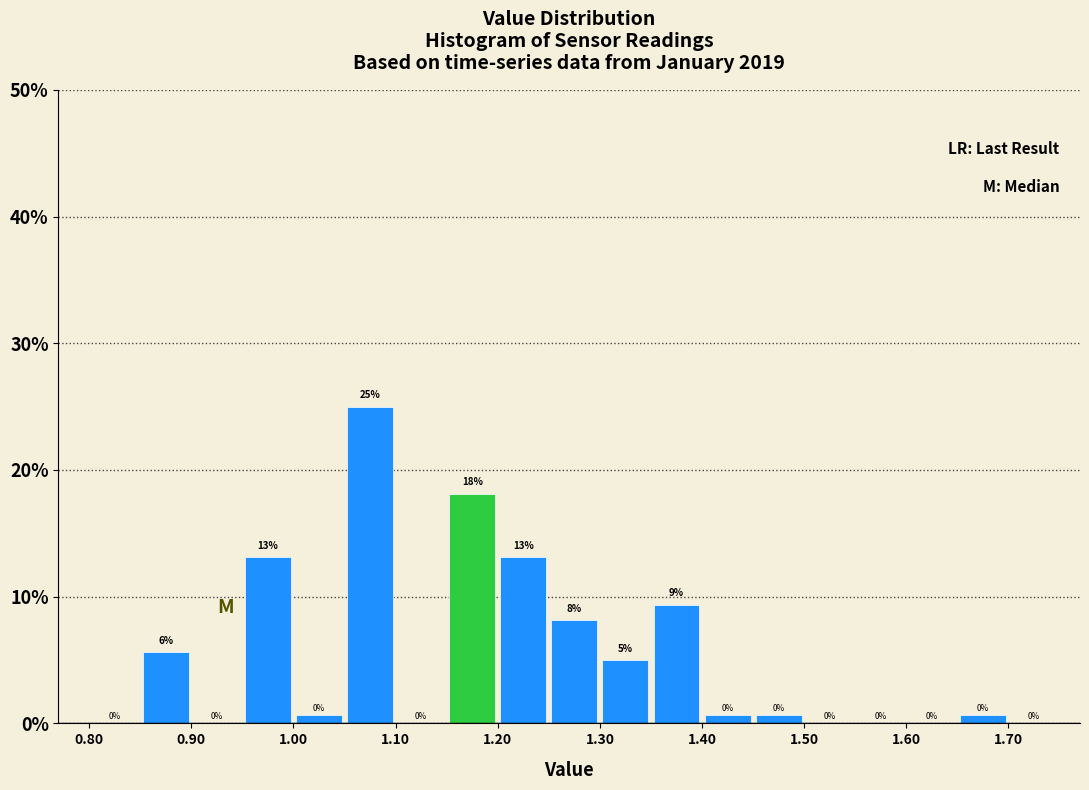

Which range on the x-axis has the tallest bar?

1.05 to 1.10